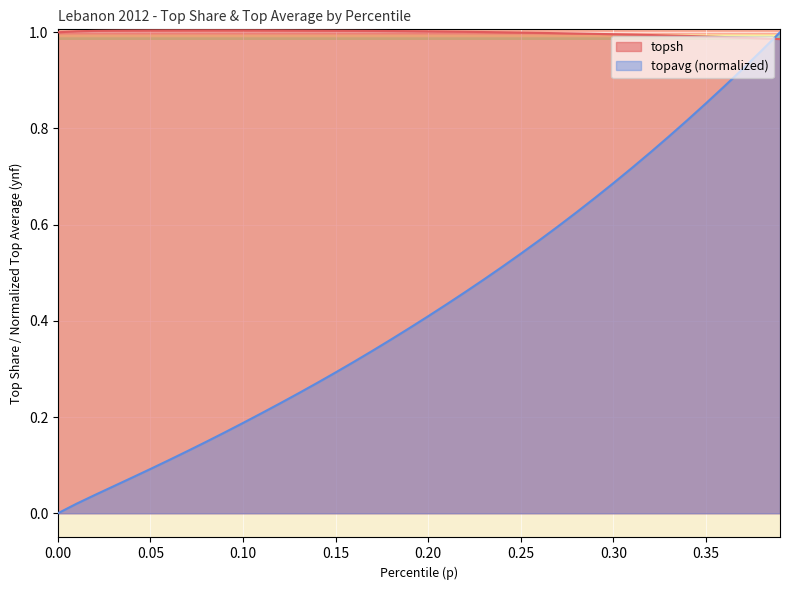

The topavg series shows 0.4 at 0.2. True or false?

True